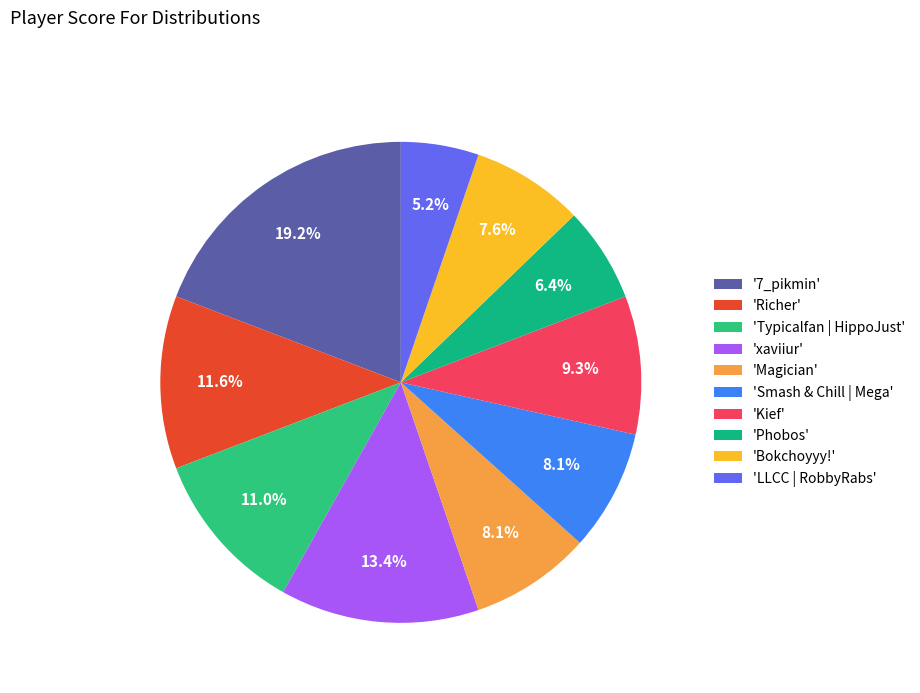

Count the number of slices in the pie.

10